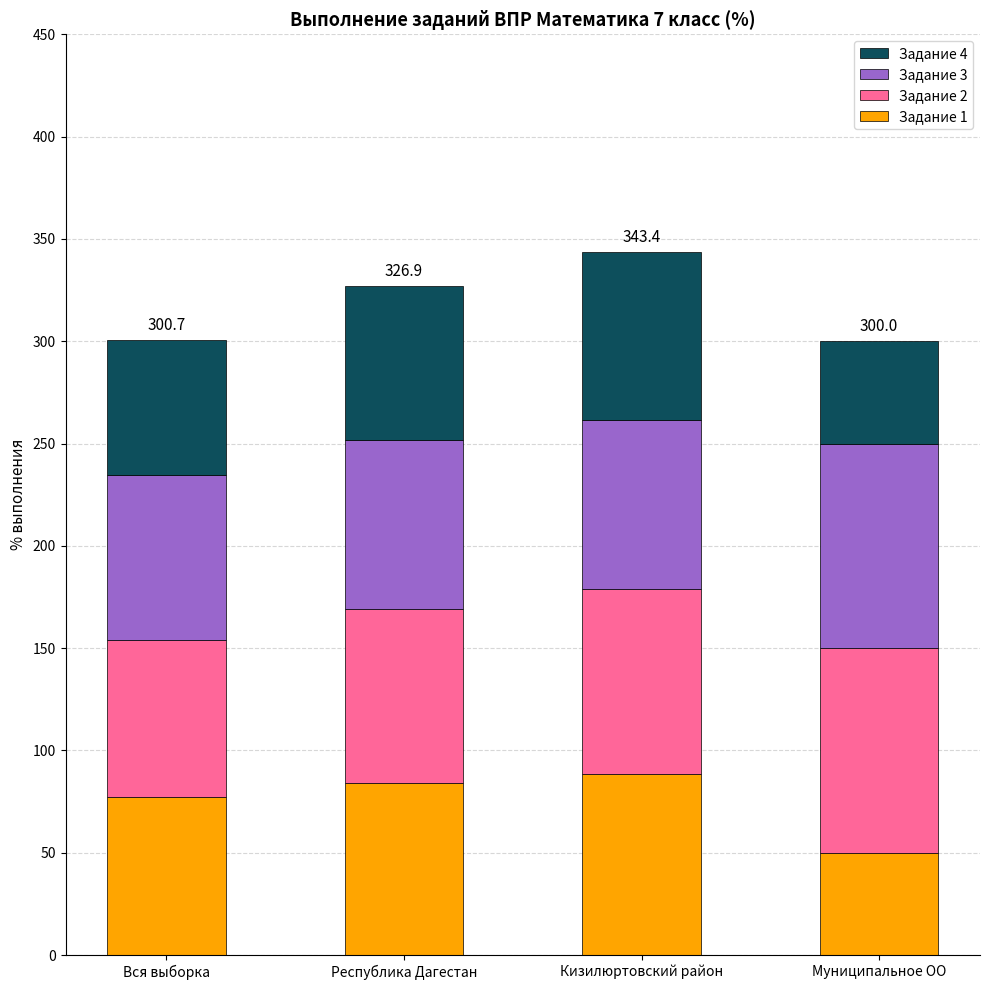

What is the sum of all Задание 1 values?

299.7